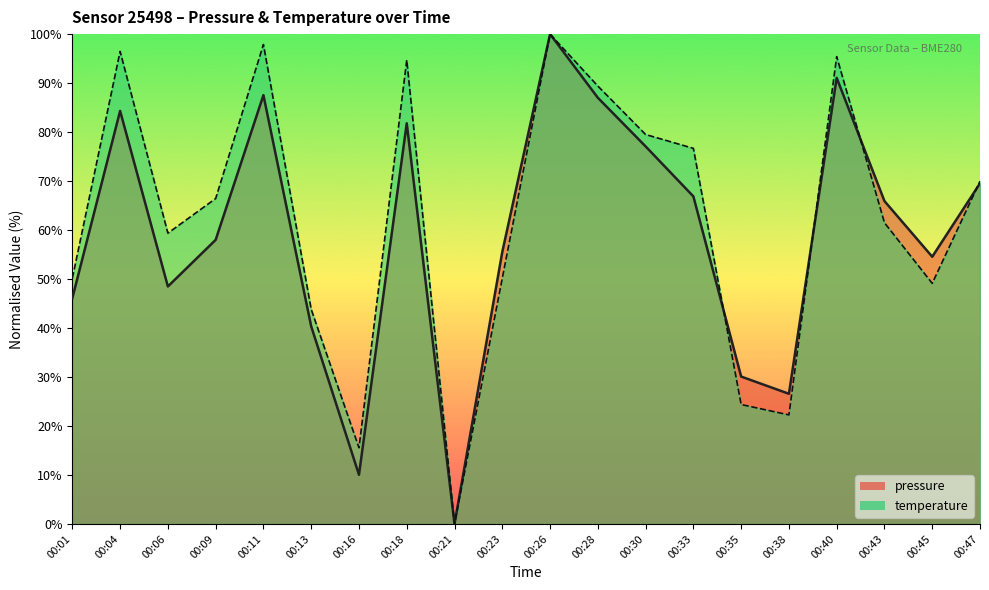

In temperature, how many points are higher than both neighbors (excluding endpoints)?

5